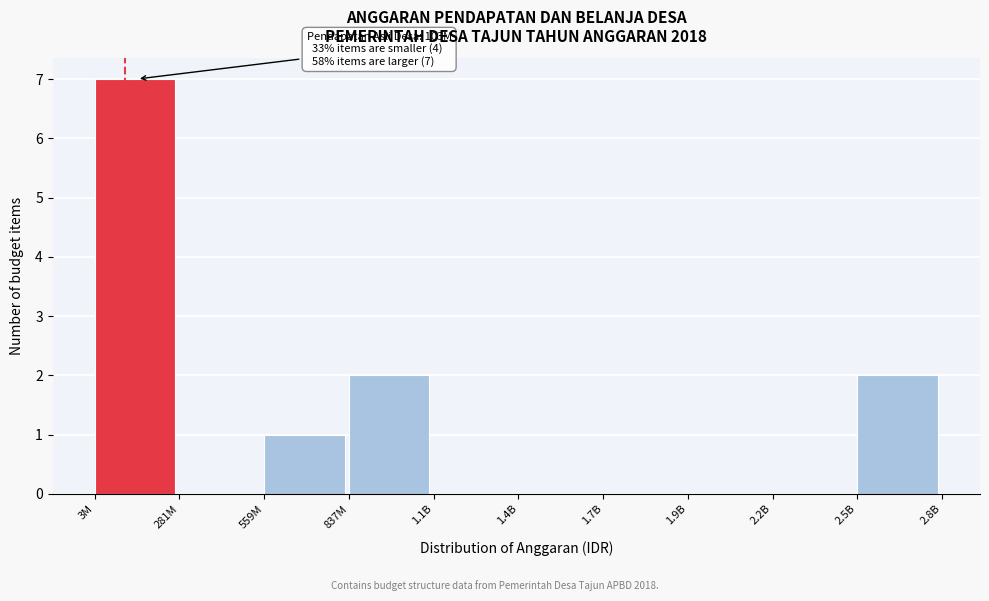

Reading right to left, what are all the values shown in this chart?

2.5B=2	2.2B=0	1.9B=0	1.7B=0	1.4B=0	1.1B=0	837M=2	559M=1	281M=0	3M=7